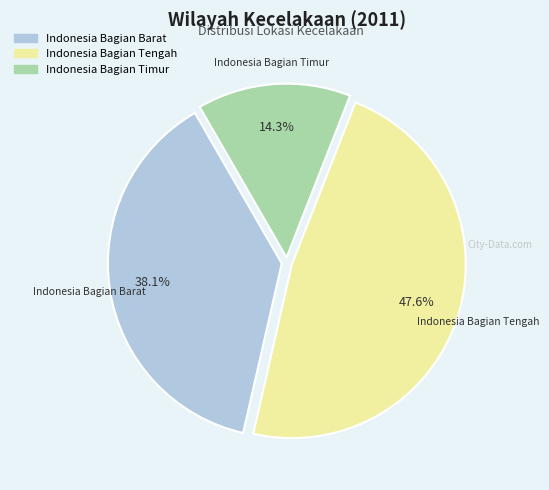

How many slices are in this pie chart?

3